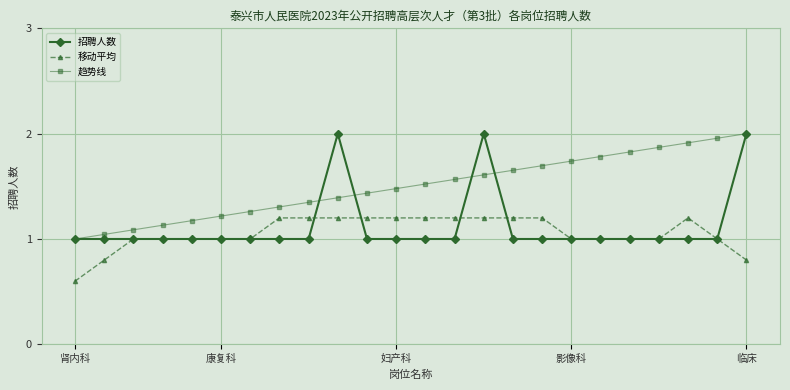

What is the maximum value for 移动平均?

1.2